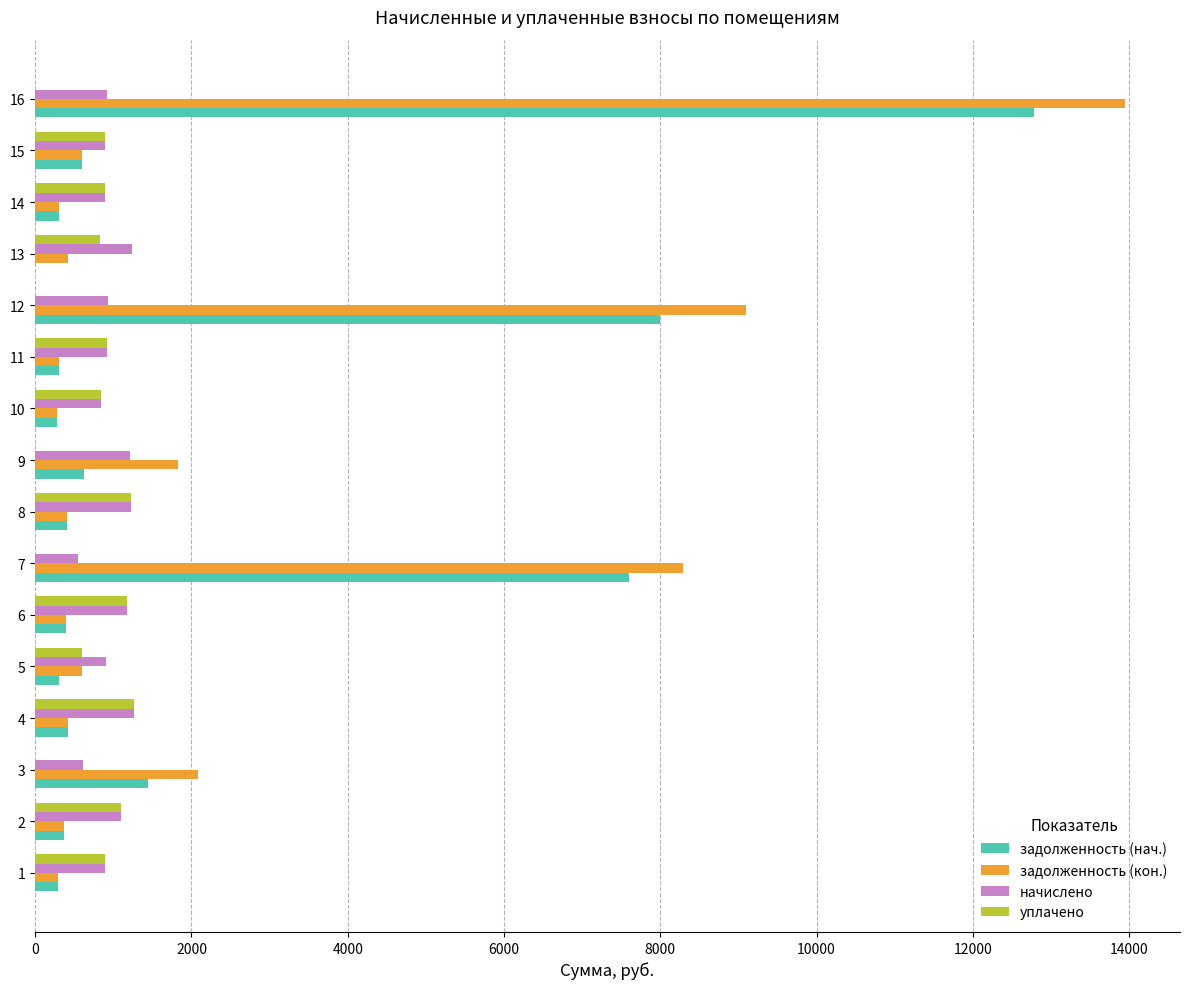

What is the average value of the начислено series?

973.2